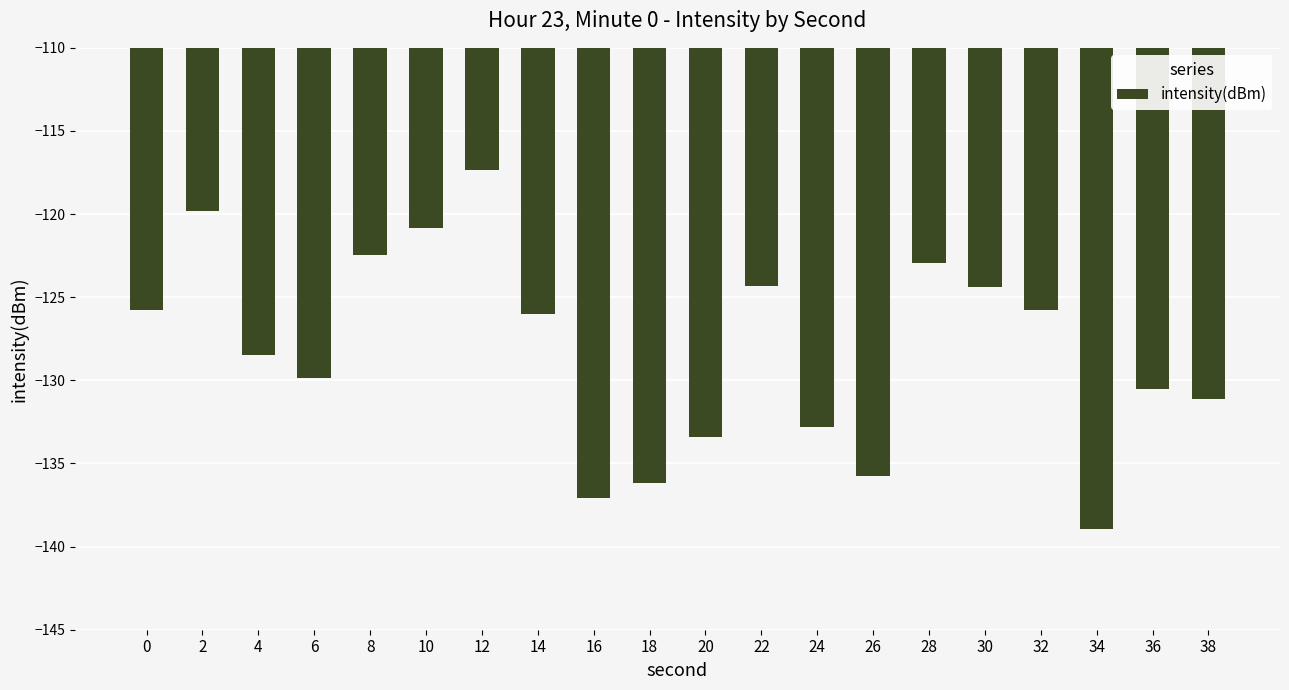

What is the value of the 6th bar from the left?

-120.8